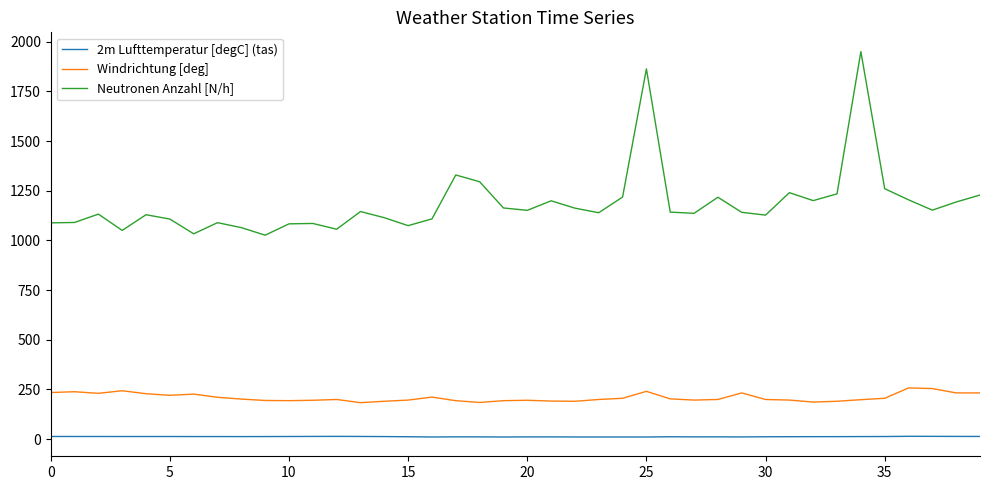

True or false: 2m Lufttemperatur [degC] (tas) and Windrichtung [deg] intersect in this chart.

False